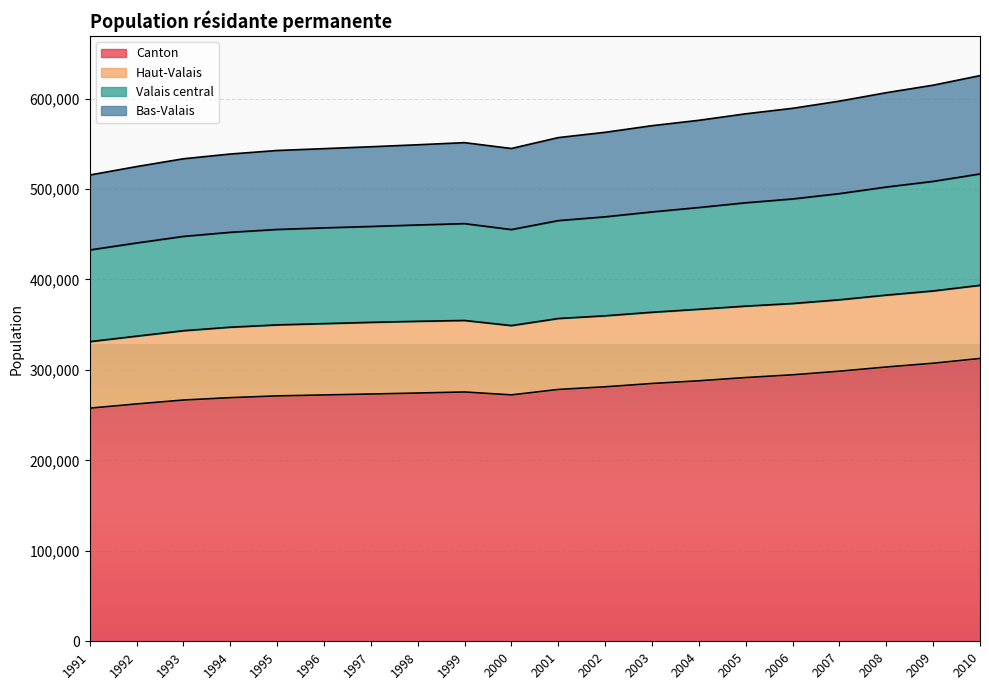

What is the total value across all series at 2002?

562690